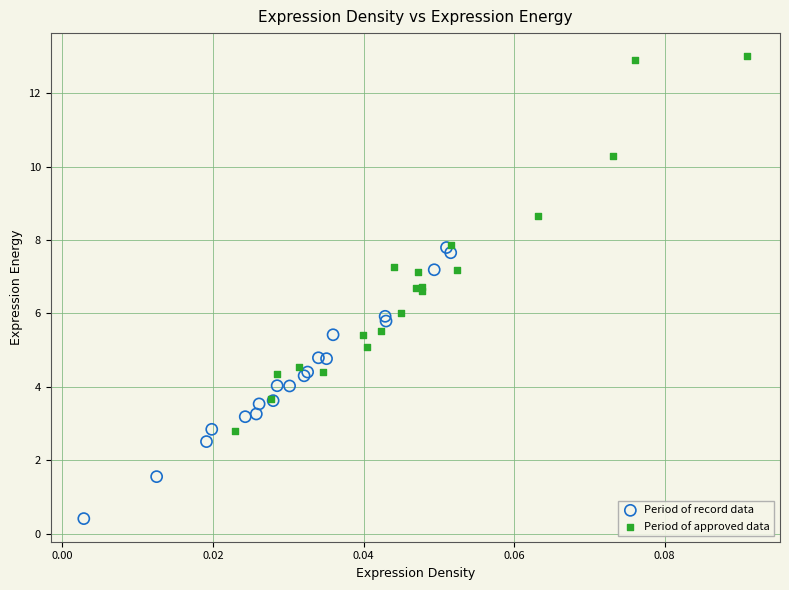

Which series contains the highest Y value?

Period of approved data